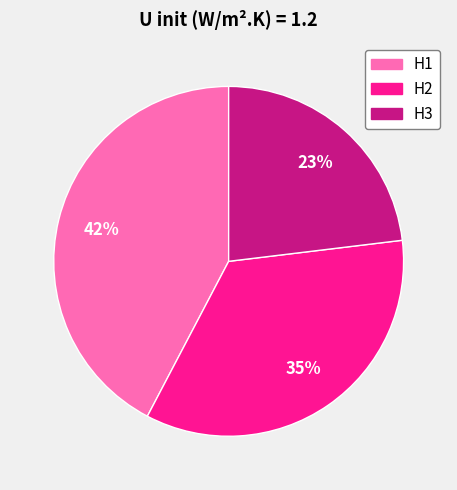

Combined, do H2 and H3 account for over 50%?

Yes